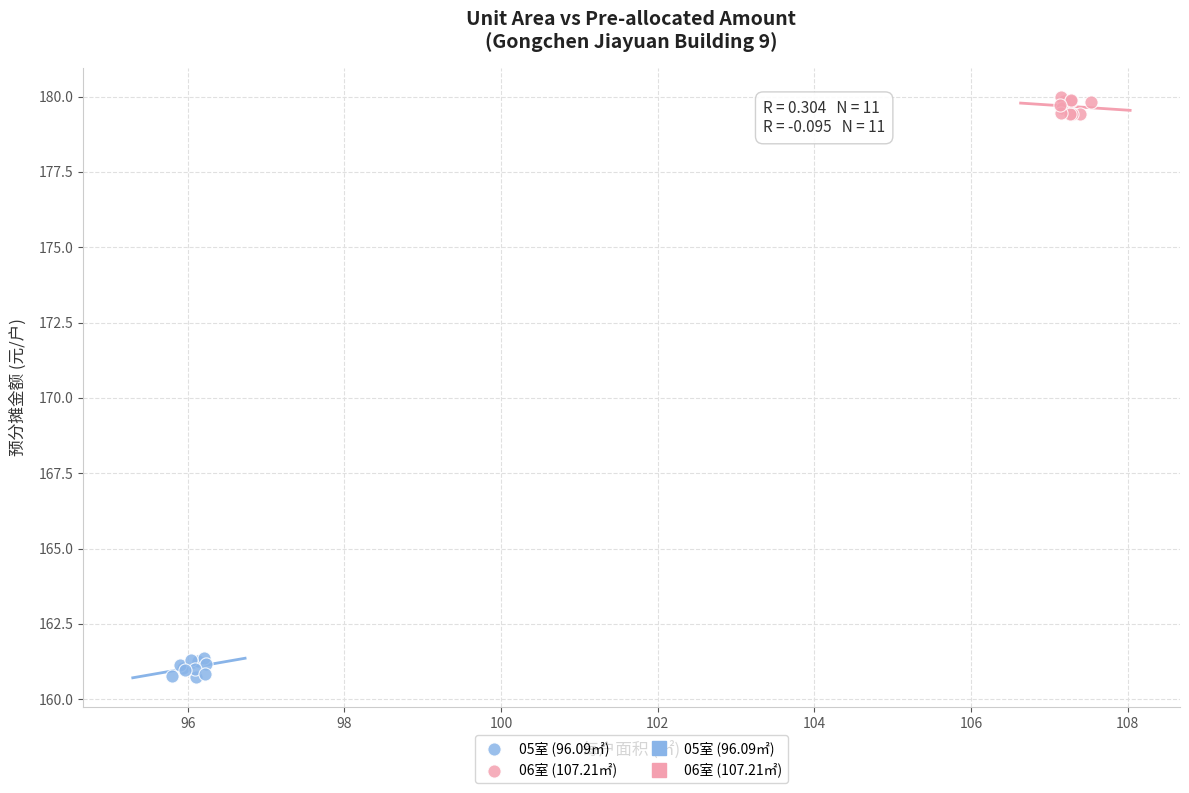

Which series reaches the maximum Y coordinate?

06室 (107.21㎡)